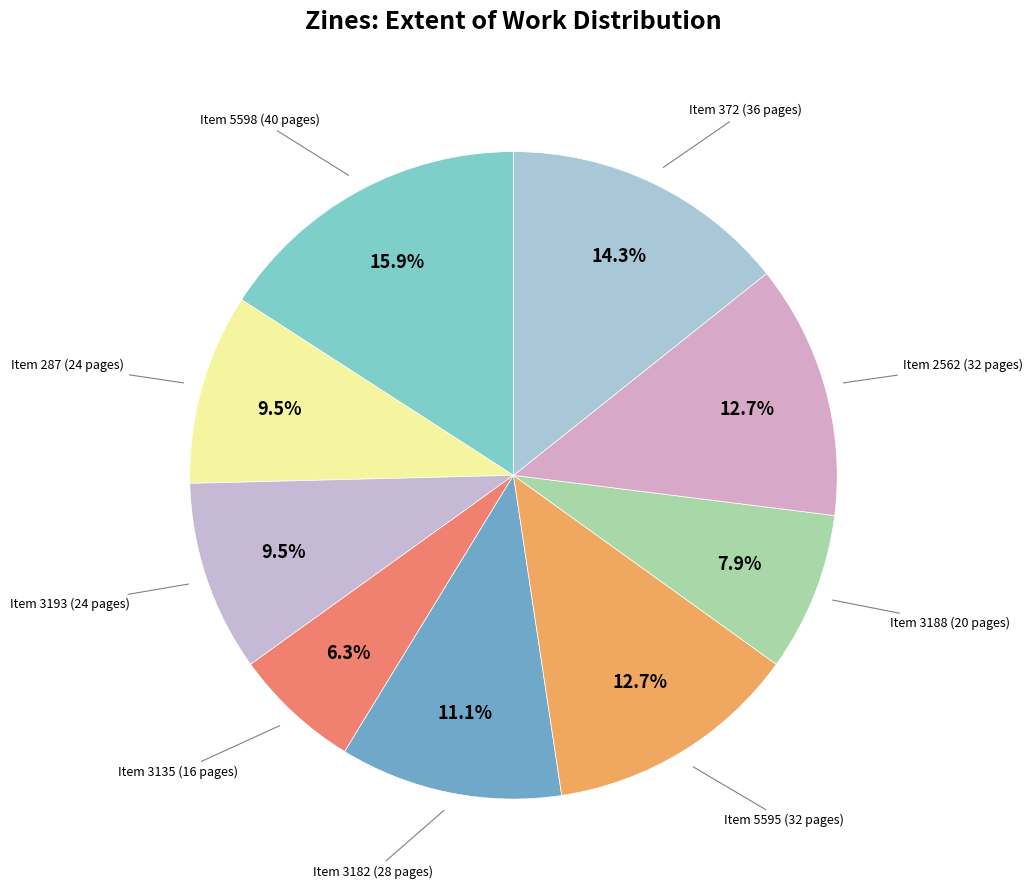

Count the number of slices in the pie.

9